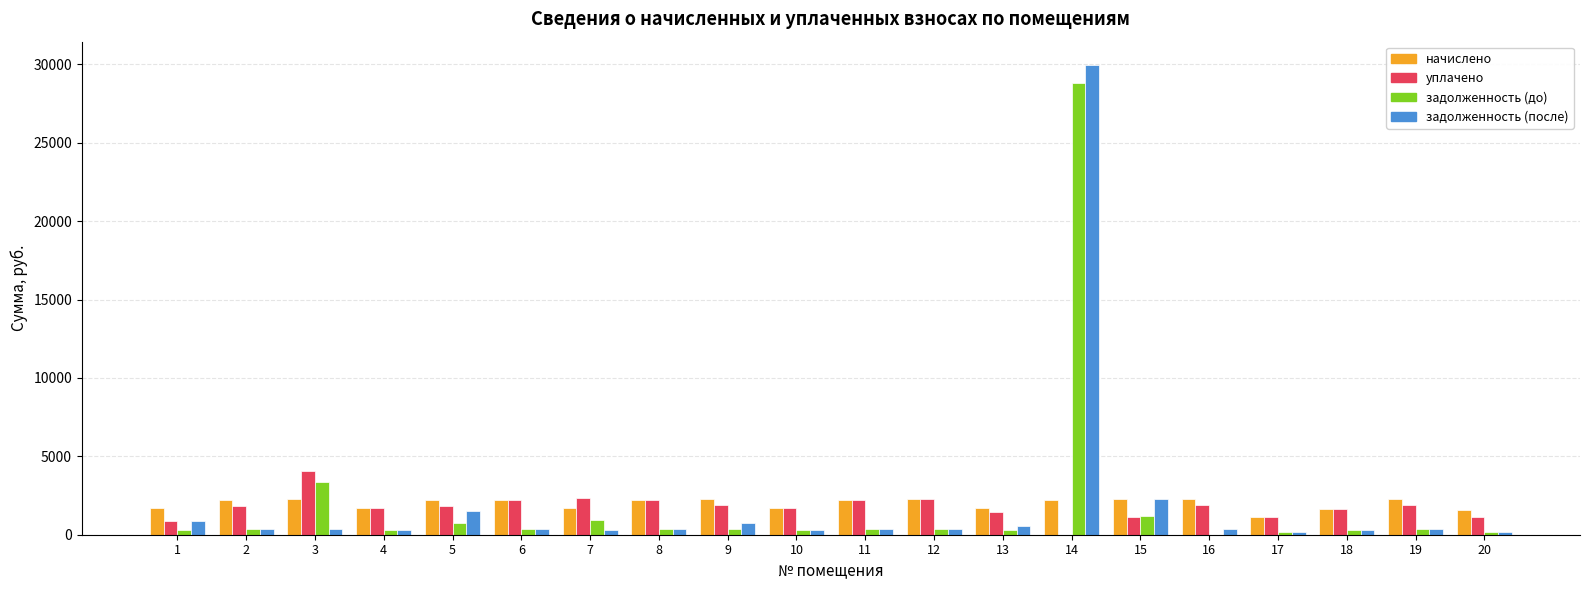

How many distinct data groups are displayed?

4